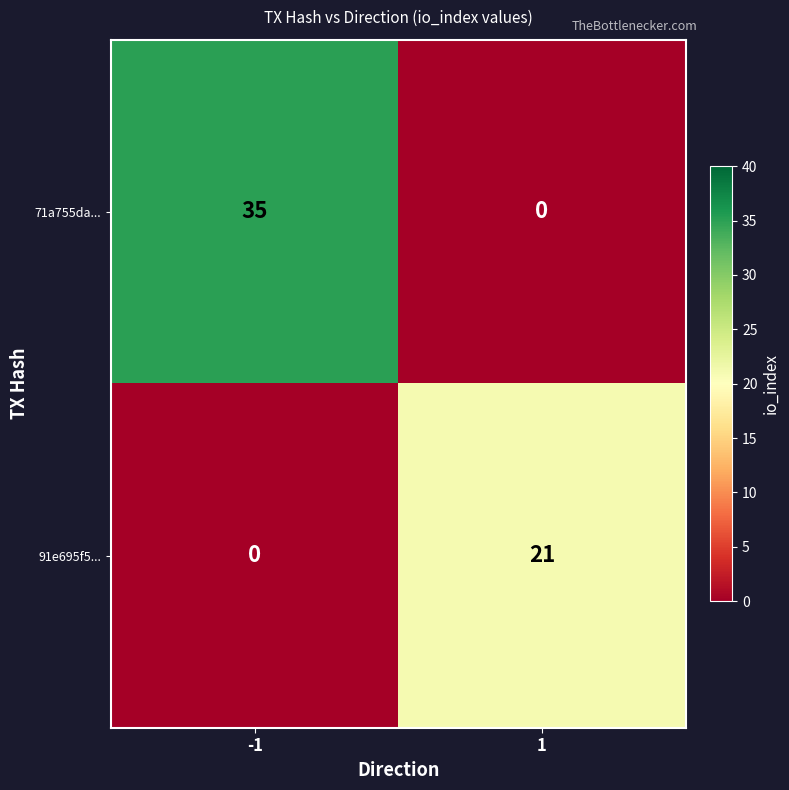

True or false: 71a755da... has a value of 12 at -1.

False